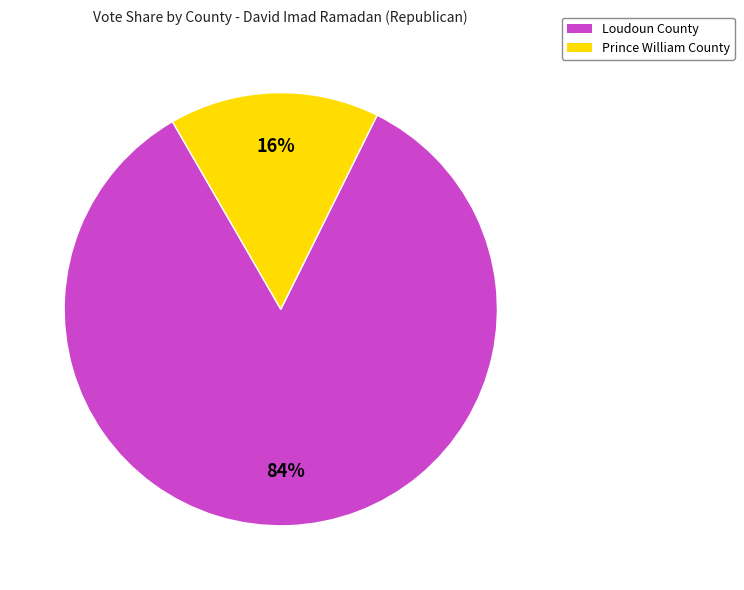

To the nearest percent, what is the average slice percentage?

50%